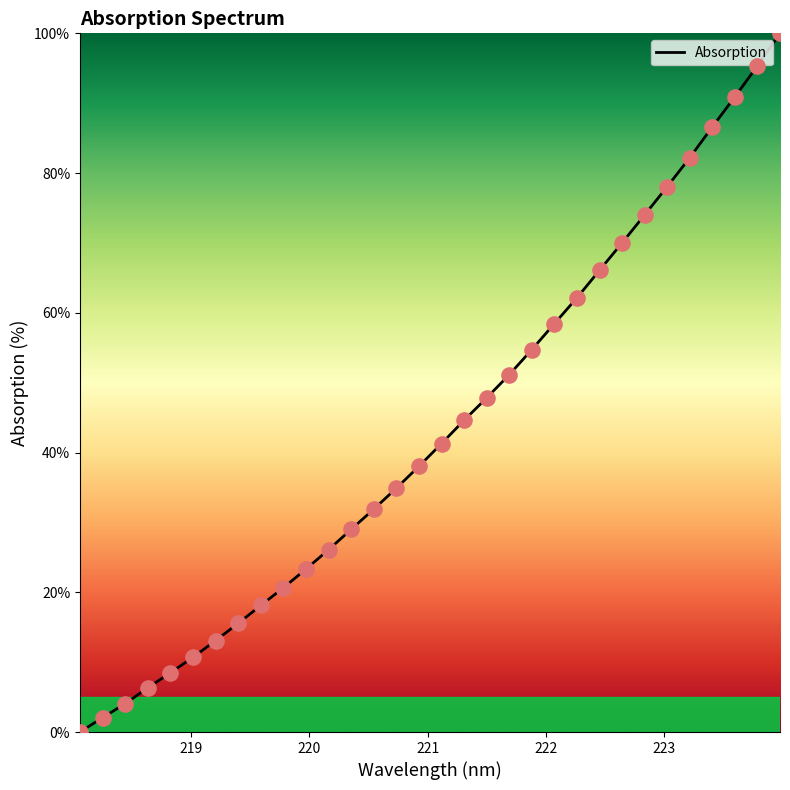

What is the difference between the maximum and minimum values?

100.0